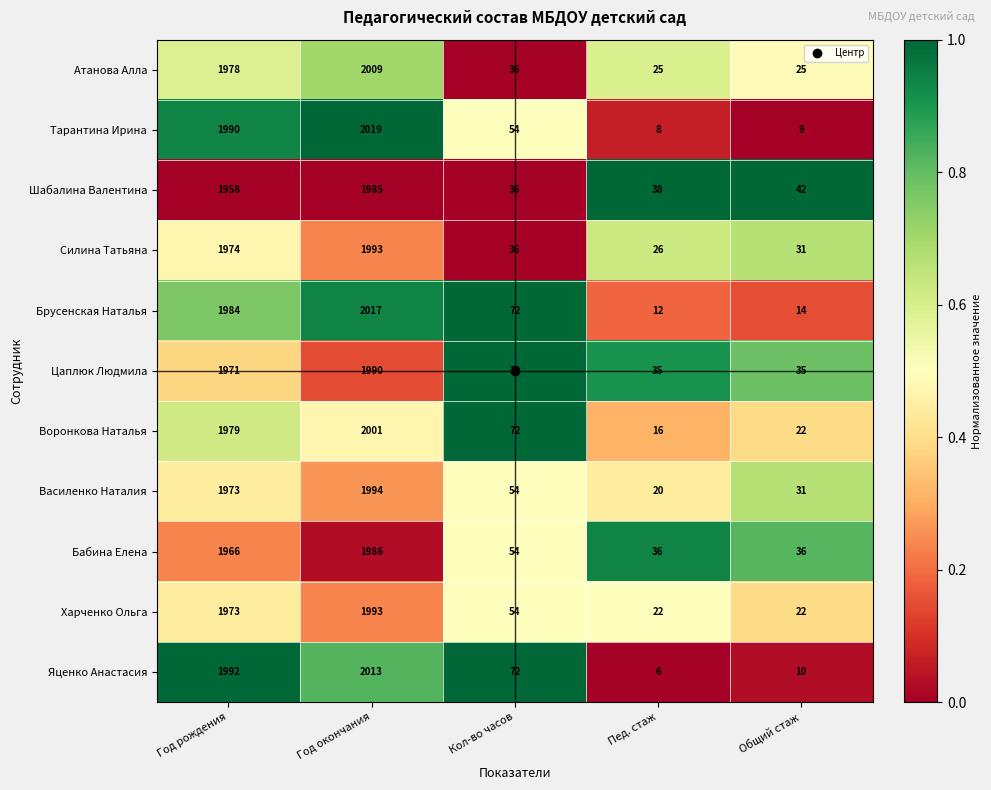

Where is Тарантина Ирина nearest to the value 1013?

Кол-во часов